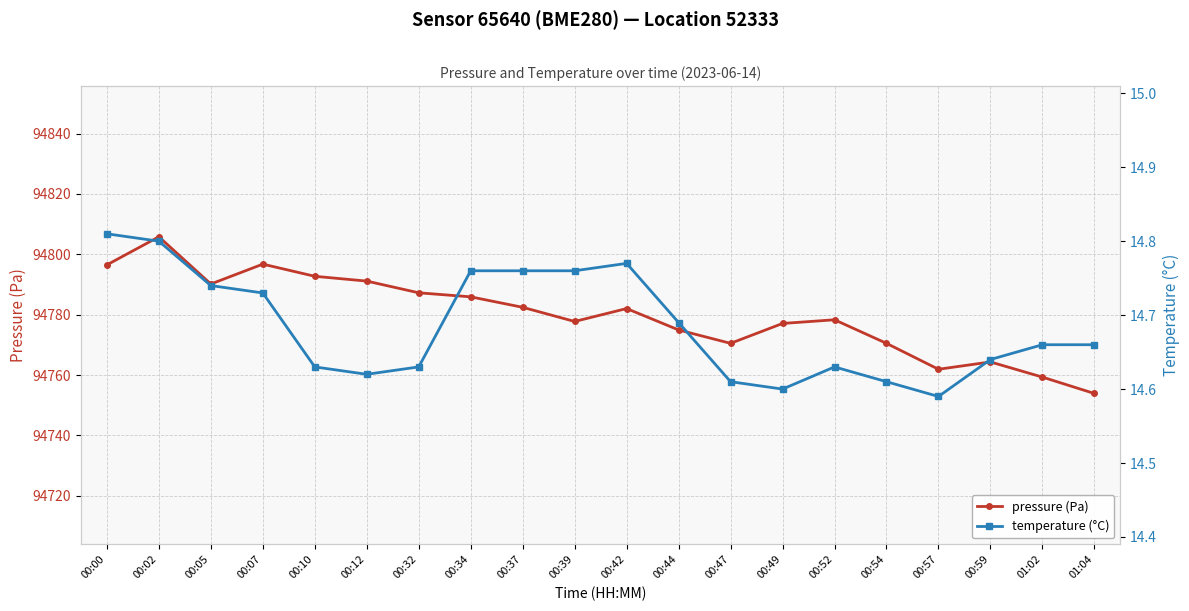

Rank the series at 00:05 from highest to lowest value.

pressure (Pa), temperature (°C)